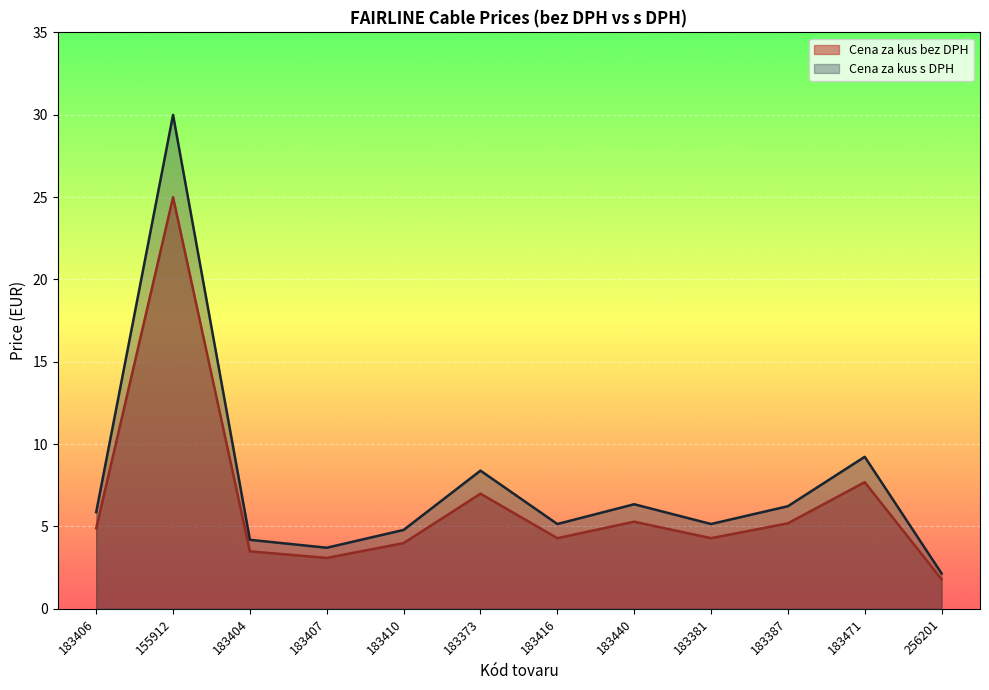

At which category does the chart reach its peak across all series?

155912